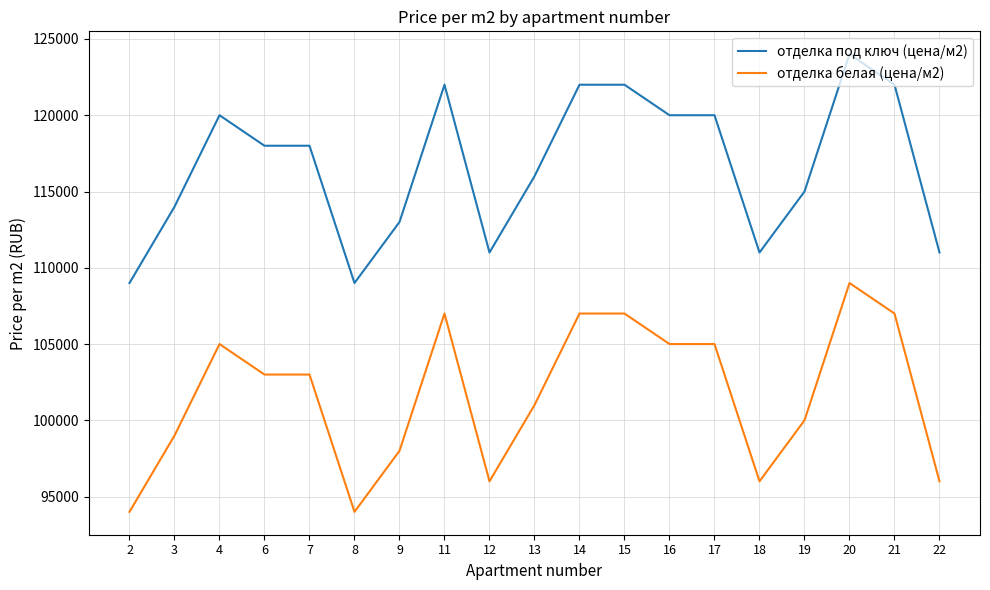

Reading right to left, list all the values displayed in this chart.

отделка под ключ (цена/м2): 111000	122000	124000	115000	111000	120000	120000	122000	122000	116000	111000	122000	113000	109000	118000	118000	120000	114000	109000
отделка белая (цена/м2): 96000	107000	109000	100000	96000	105000	105000	107000	107000	101000	96000	107000	98000	94000	103000	103000	105000	99000	94000